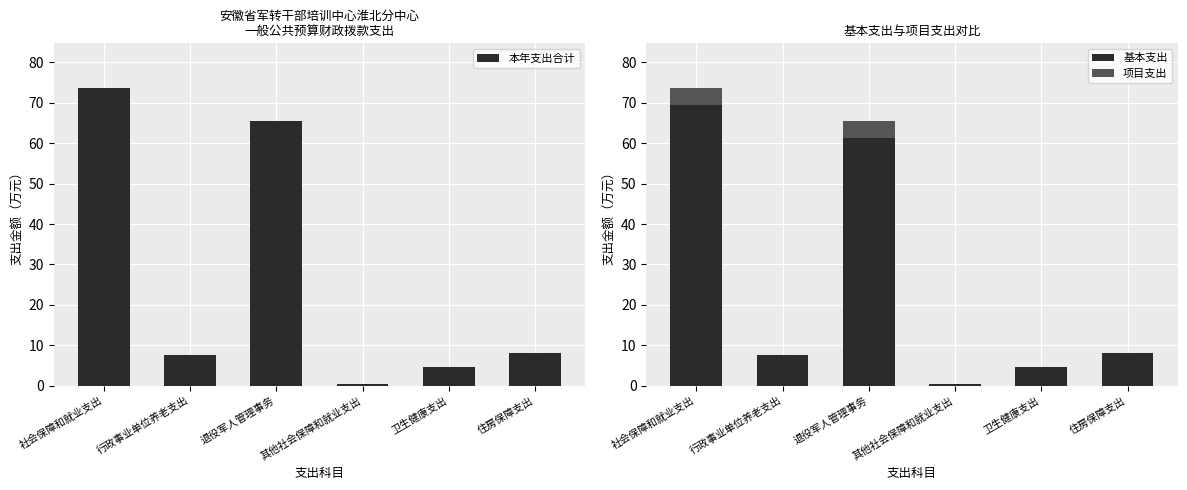

Reading left to right, extract all data points from this chart.

本年支出合计: 73.6	7.7	65.5	0.4	4.8	8.1
基本支出: 69.5	7.7	61.4	0.4	4.8	8.1
项目支出: 4.1	0.0	4.1	0.0	0.0	0.0